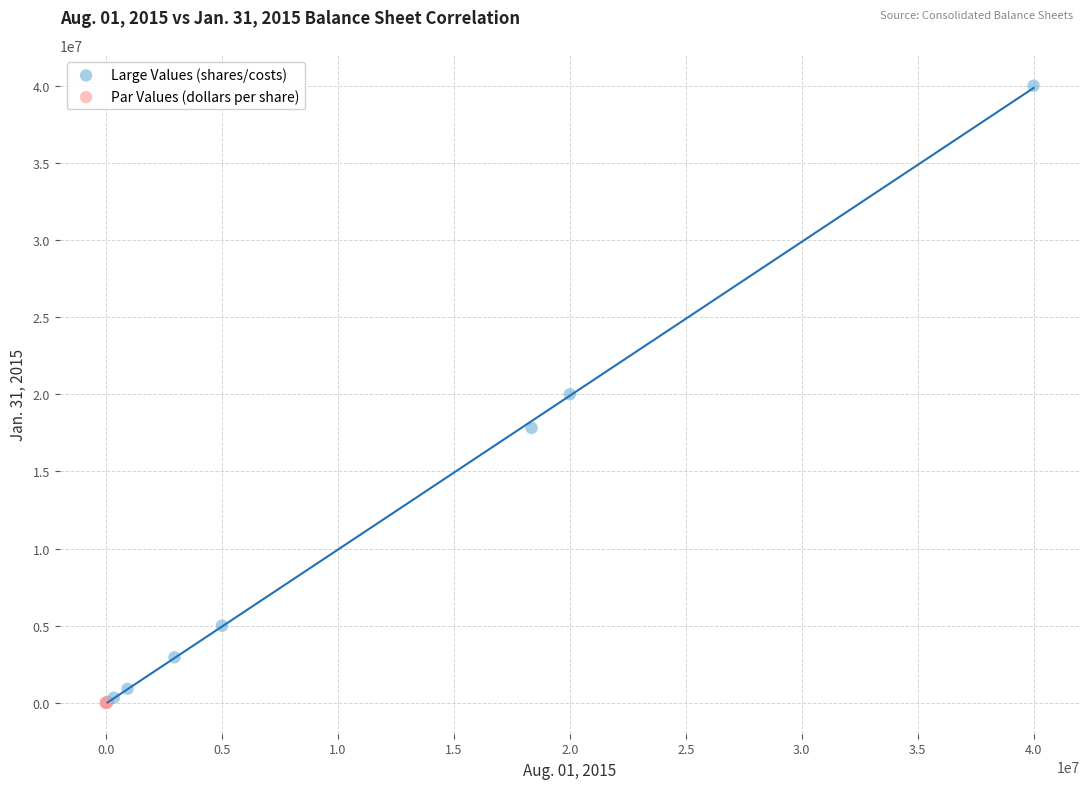

Which series contains the highest Y value?

Large Values (shares/costs)